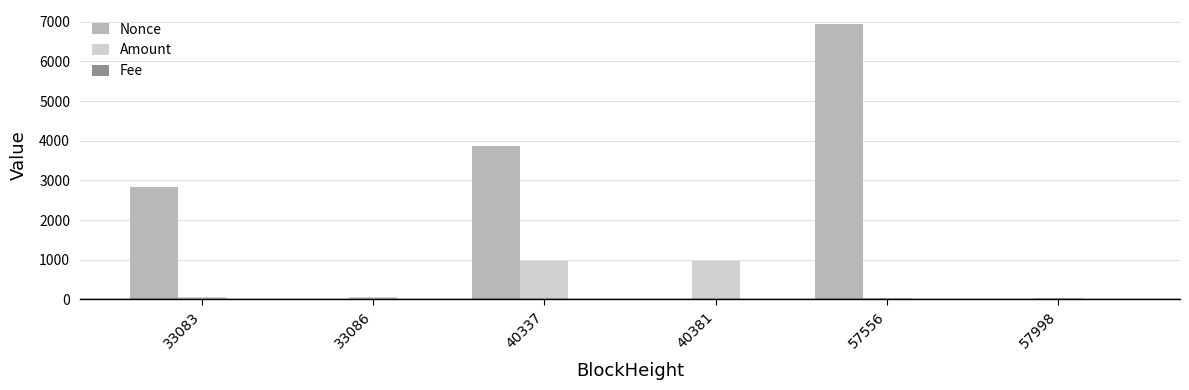

How many distinct data groups are displayed?

3